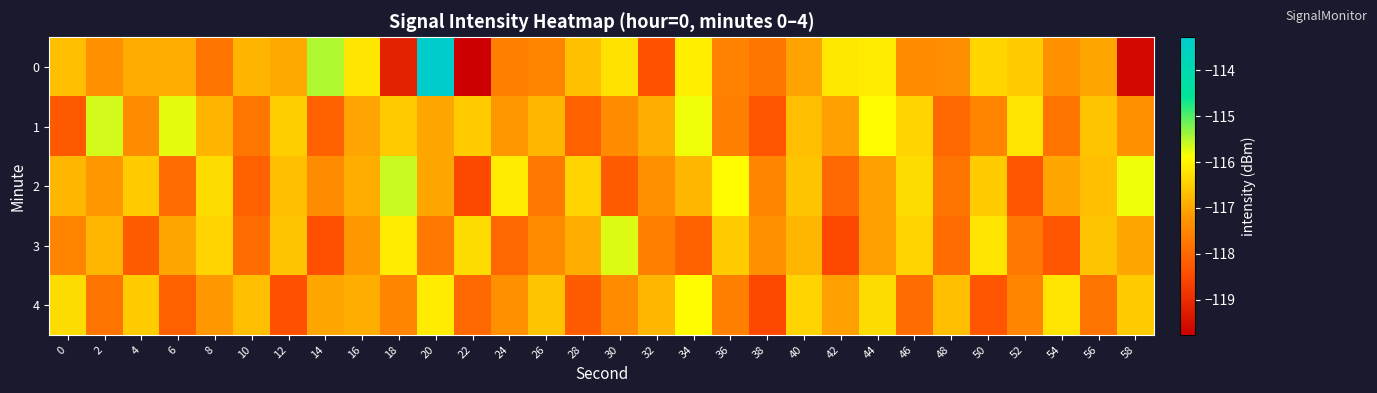

Count the number of categories in the chart.

30